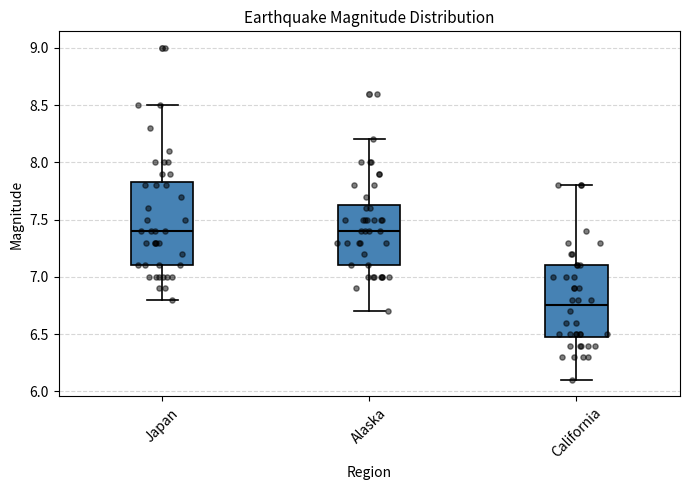

Which box is the tallest, from its lower edge to its upper edge?

Japan